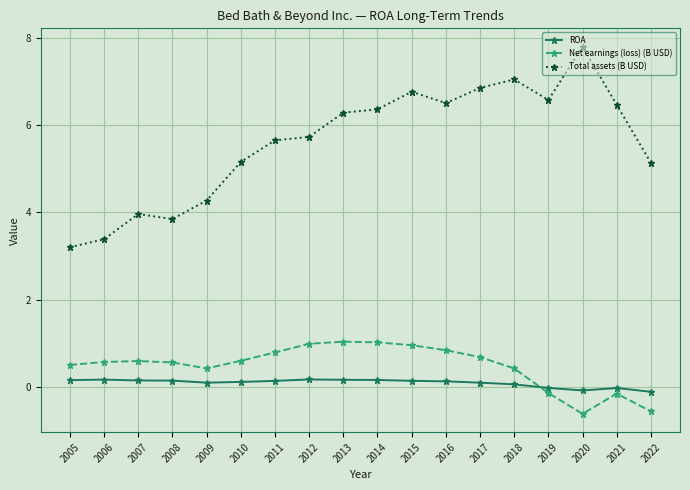

True or false: Total assets (B USD) and Net earnings (loss) (B USD) intersect in this chart.

False